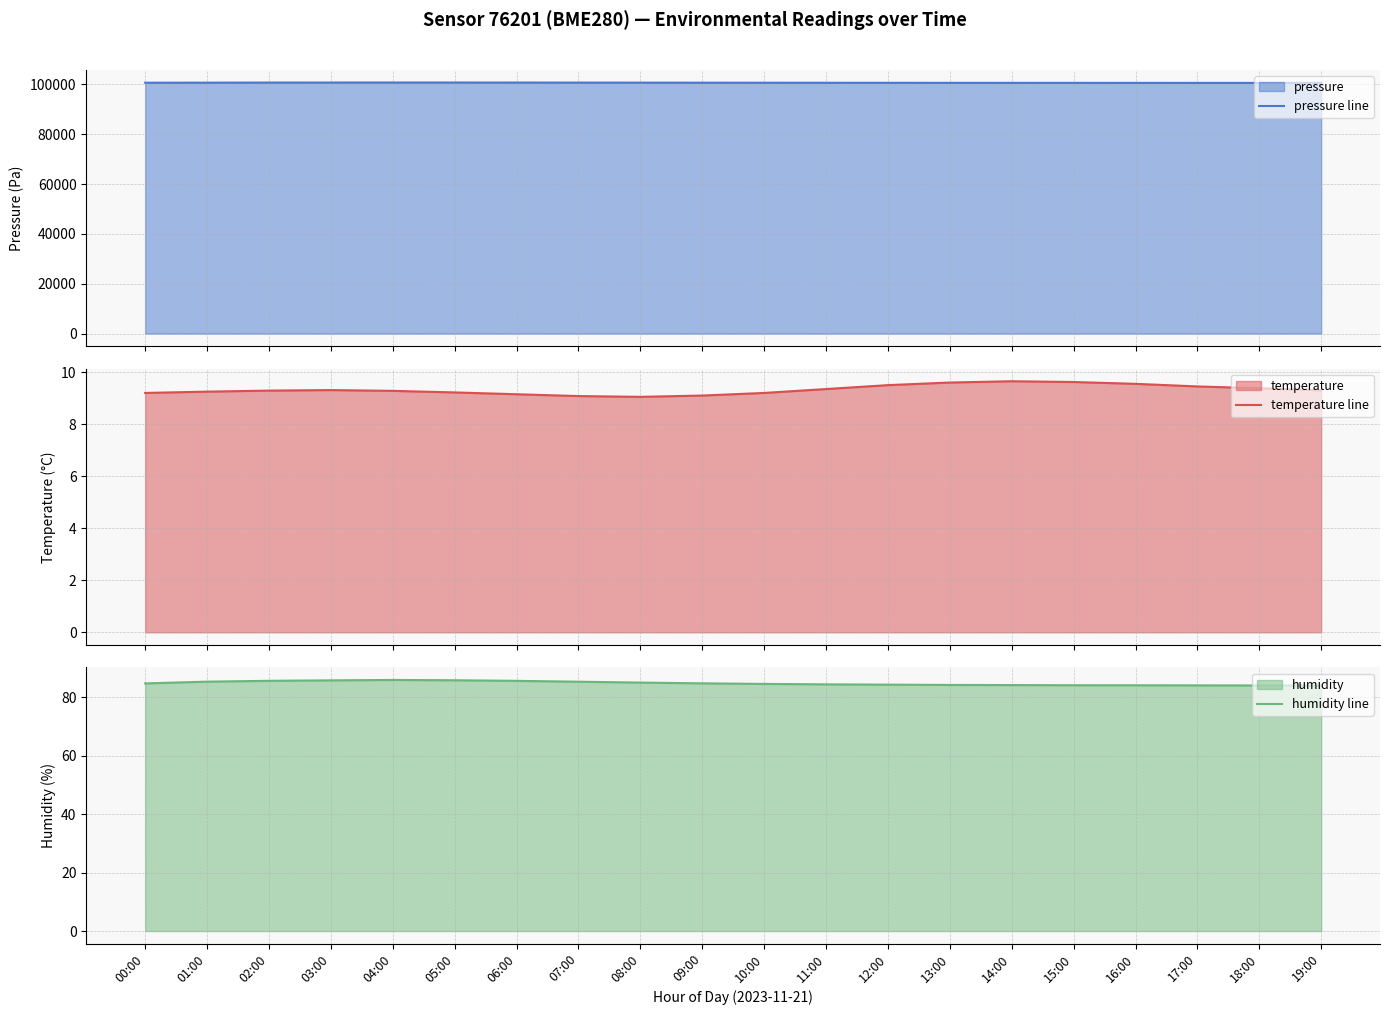

Which category has the highest value across all series?

04:00